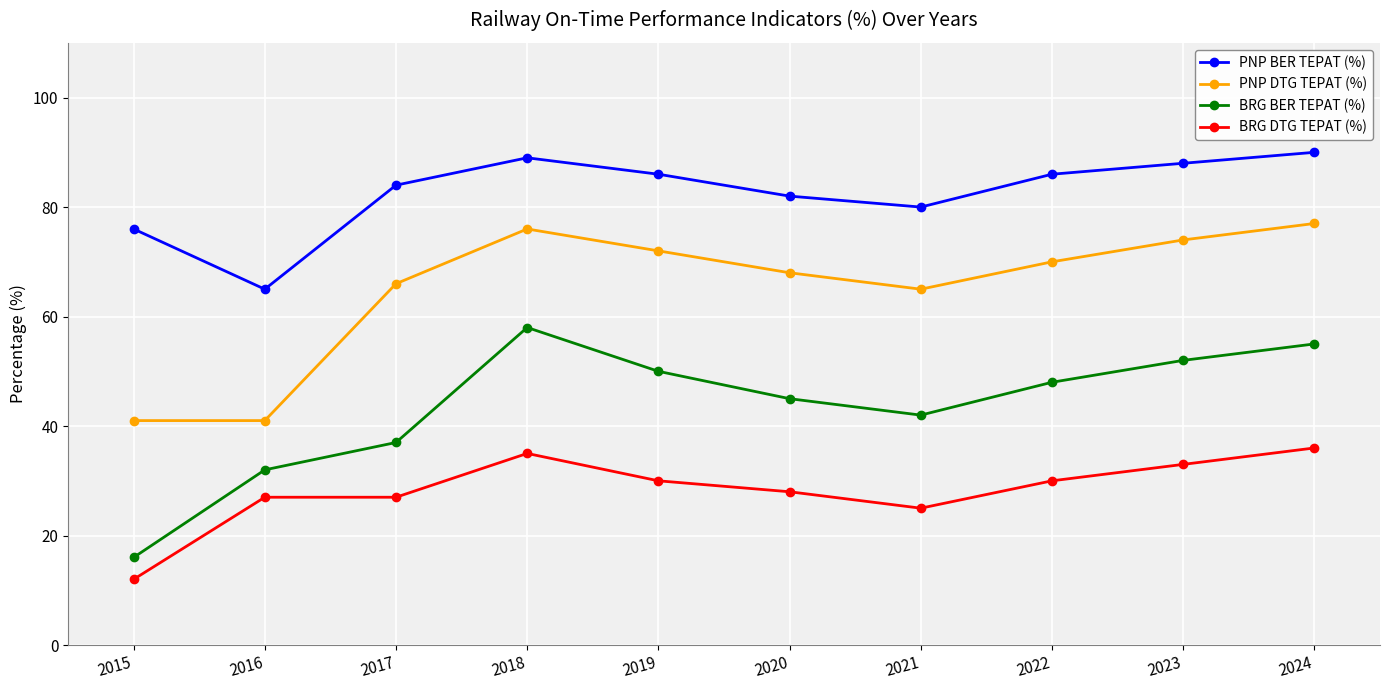

Which series has the widest spread of values?

BRG BER TEPAT (%)